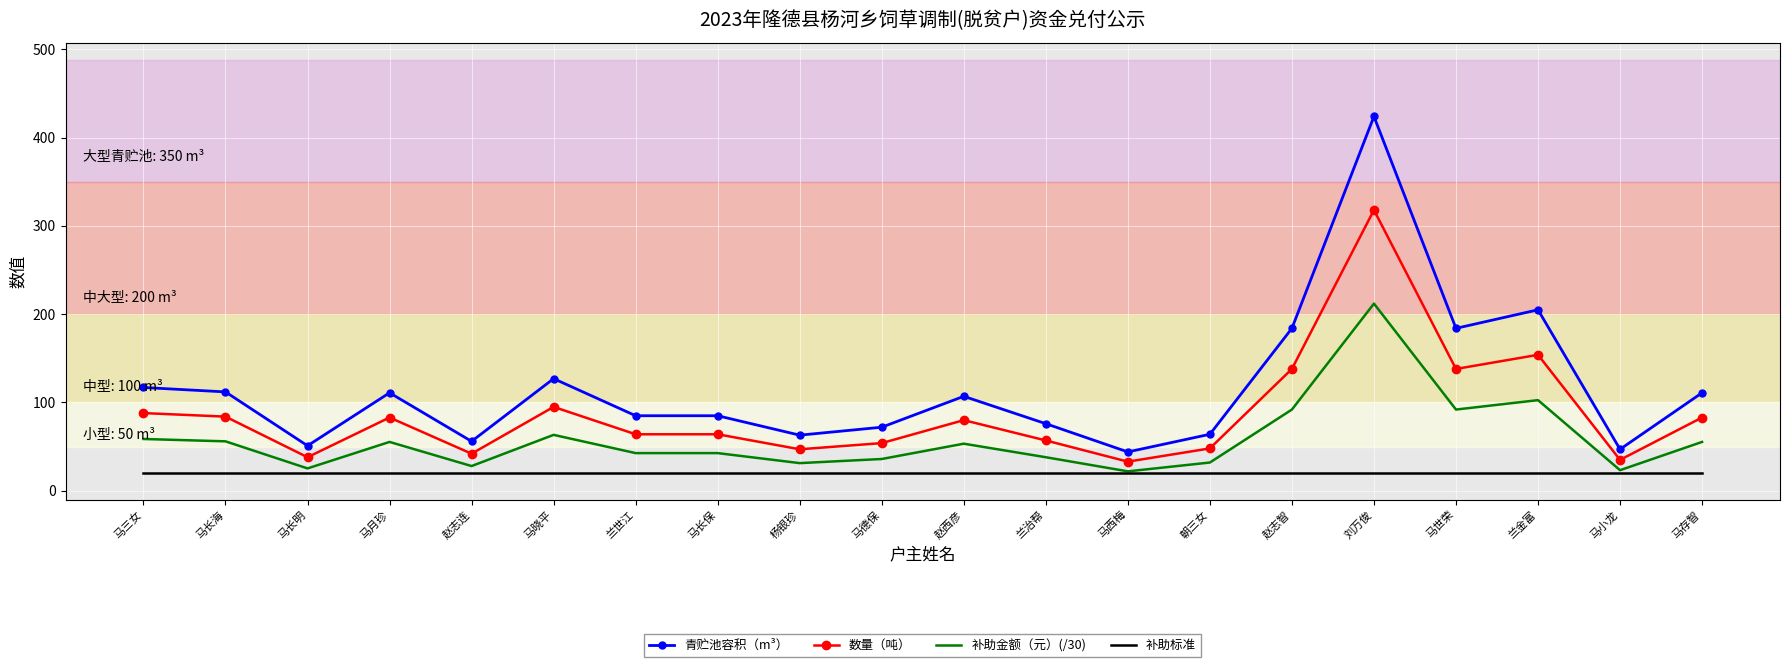

Rank the series at 马月珍 from lowest to highest value.

补助标准, 补助金额（元）(/30), 数量（吨）, 青贮池容积（m³）